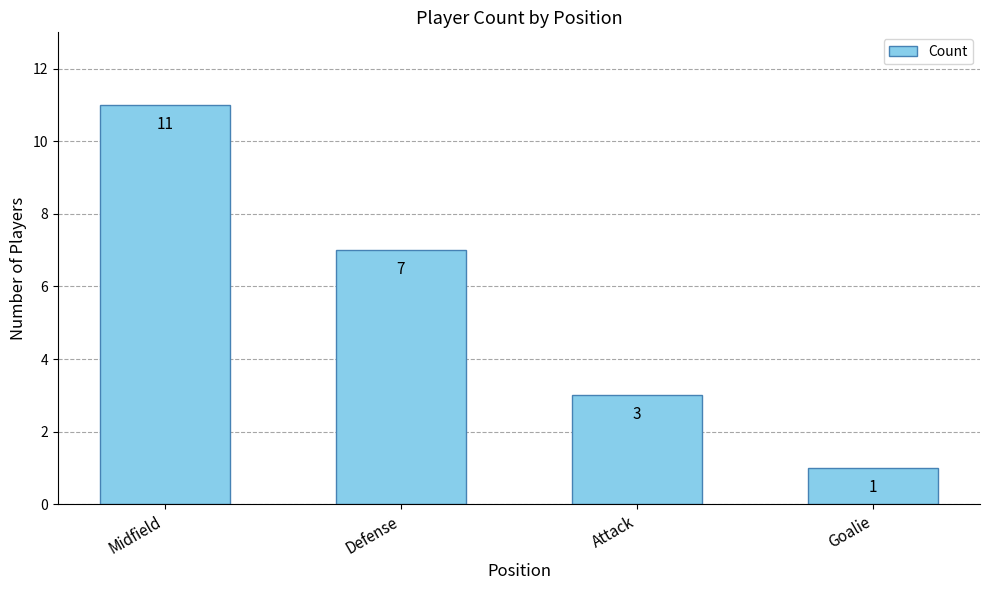

Reading left to right, list all the values displayed in this chart.

Midfield=11	Defense=7	Attack=3	Goalie=1